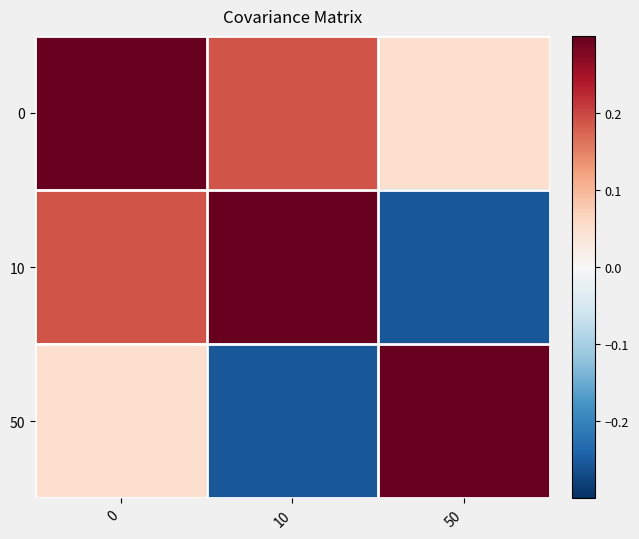

What is the difference between the highest and lowest values at 0?

1.0